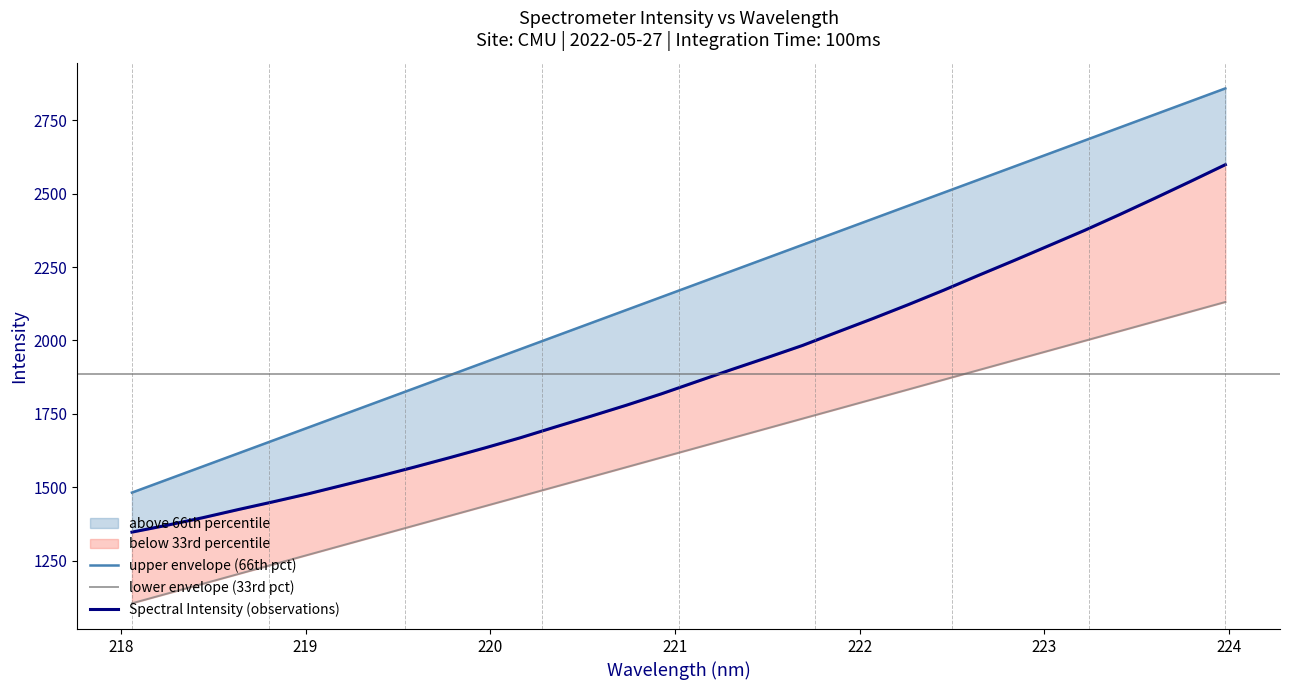

Does the chart have visible grid lines?

No